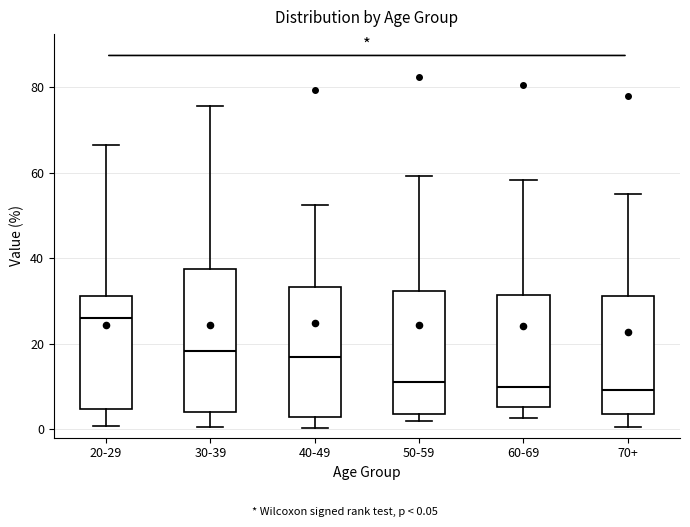

Comparing the boxes themselves (not the whiskers), which one is the tallest?

30-39